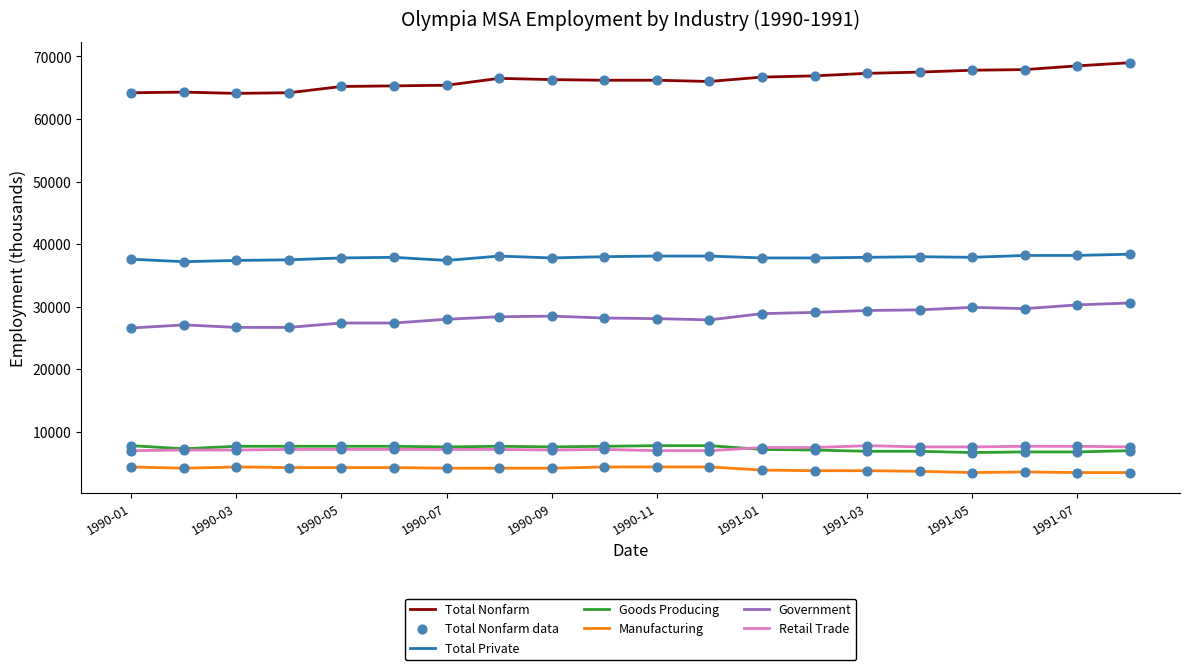

Which series has the largest total across all categories?

Total Nonfarm